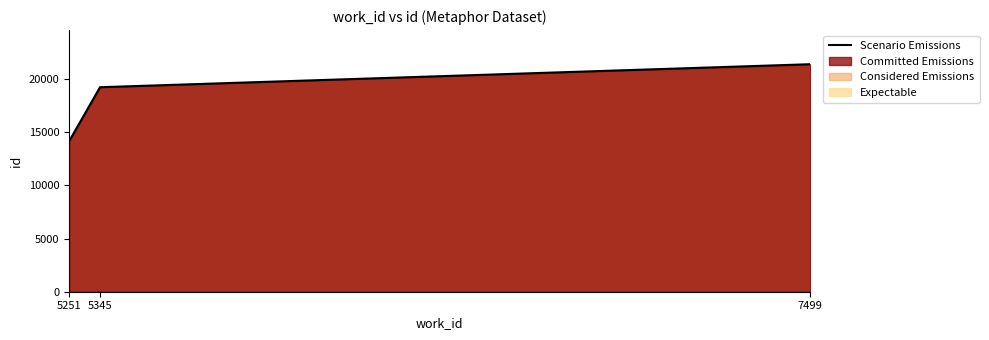

What is the smallest value displayed?

14148